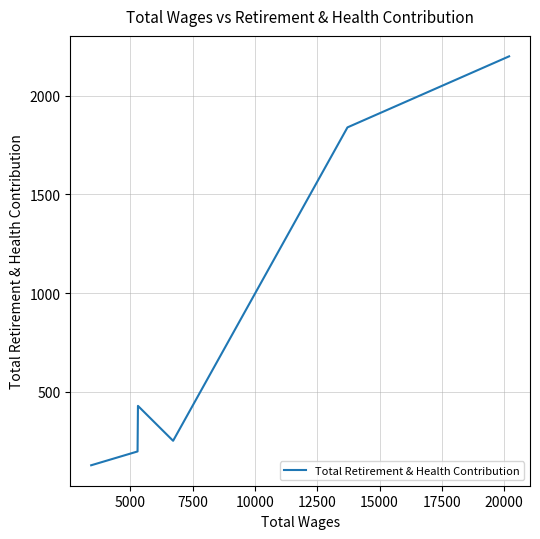

What is the difference between the maximum and minimum values?

2072